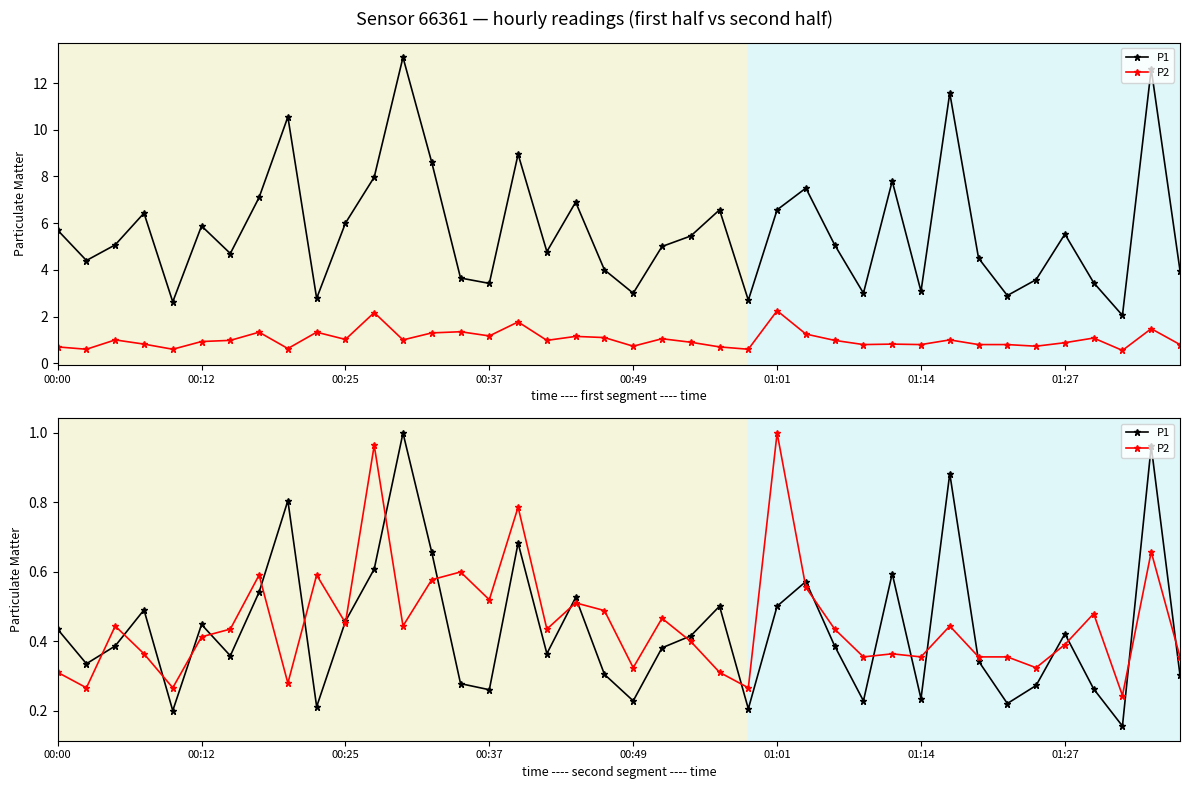

What is the total value across all series at 28?

0.6